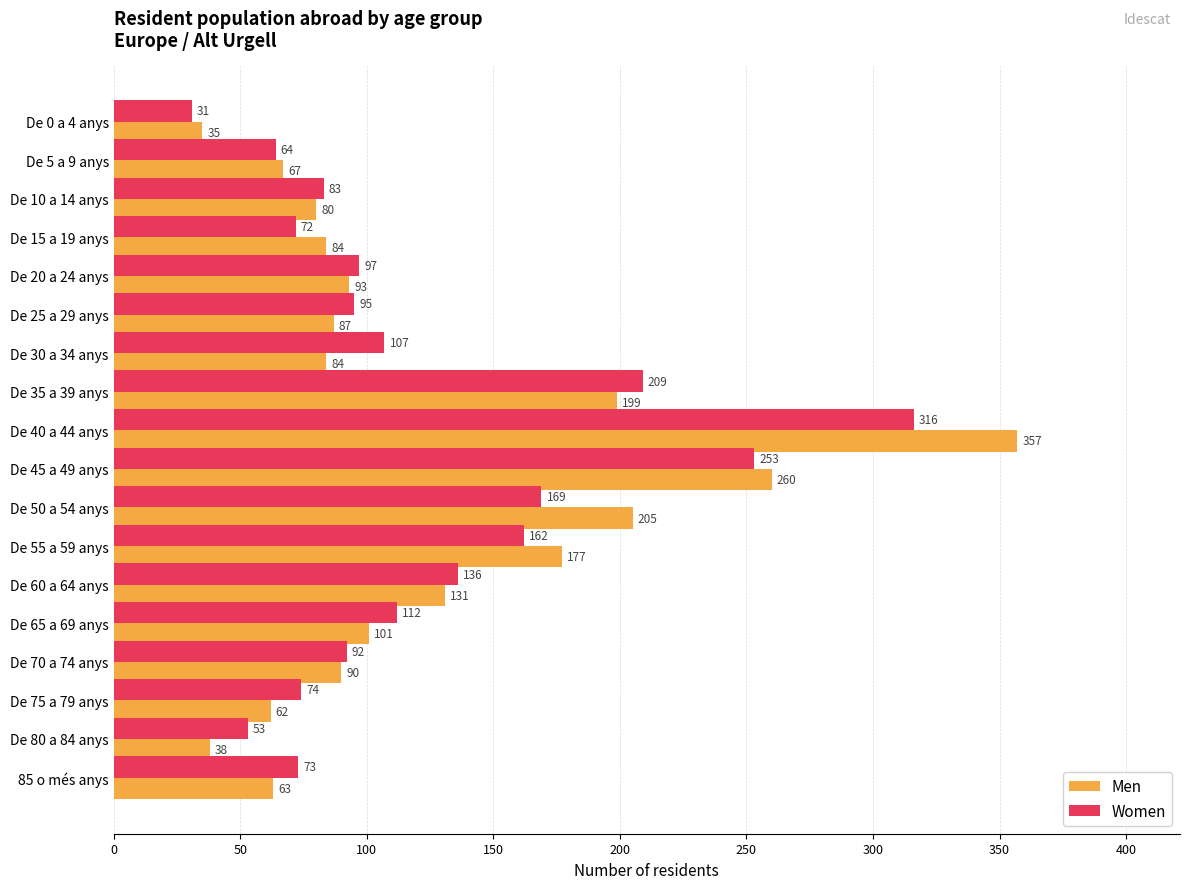

How many values in the Women series are below 97?

9